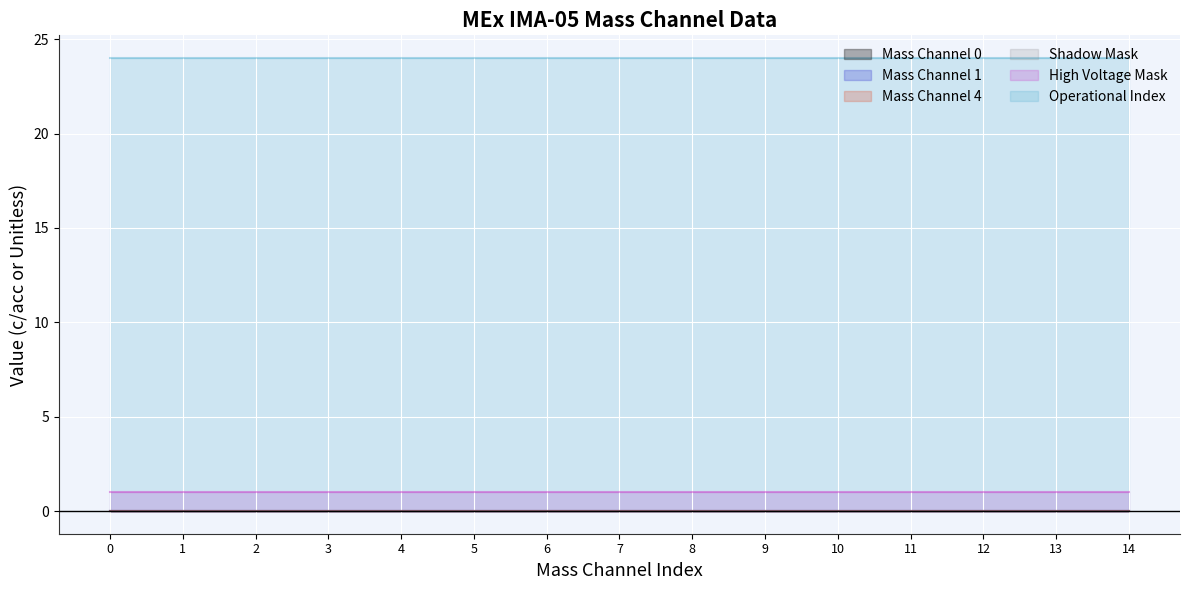

True or false: Shadow Mask and High Voltage Mask cross at least once.

False